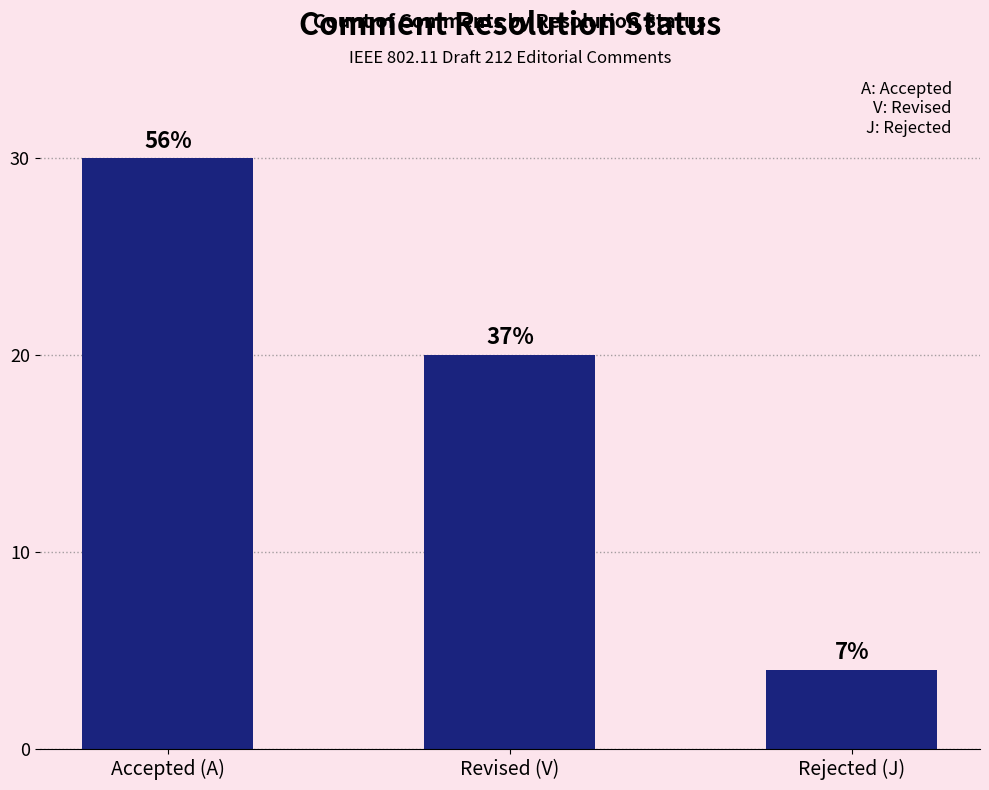

What is the difference between the maximum and minimum values?

26